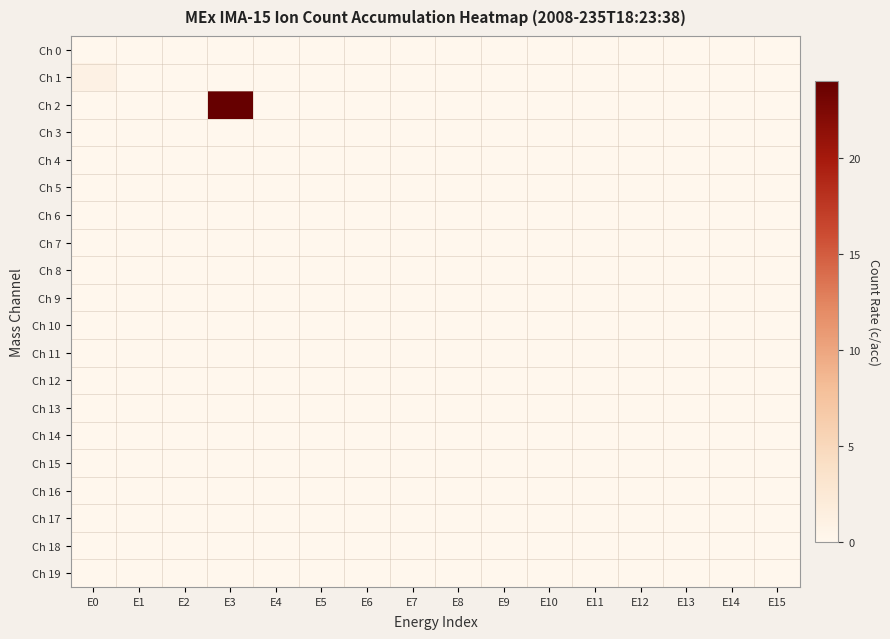

Reading left to right, what are all the values shown in this chart?

Ch 0: E0=0	E1=0	E2=0	E3=0	E4=0	E5=0	E6=0	E7=0	E8=0	E9=0	E10=0	E11=0	E12=0	E13=0	E14=0	E15=0
Ch 1: E0=1	E1=0	E2=0	E3=0	E4=0	E5=0	E6=0	E7=0	E8=0	E9=0	E10=0	E11=0	E12=0	E13=0	E14=0	E15=0
Ch 2: E0=0	E1=0	E2=0	E3=24	E4=0	E5=0	E6=0	E7=0	E8=0	E9=0	E10=0	E11=0	E12=0	E13=0	E14=0	E15=0
Ch 3: E0=0	E1=0	E2=0	E3=0	E4=0	E5=0	E6=0	E7=0	E8=0	E9=0	E10=0	E11=0	E12=0	E13=0	E14=0	E15=0
Ch 4: E0=0	E1=0	E2=0	E3=0	E4=0	E5=0	E6=0	E7=0	E8=0	E9=0	E10=0	E11=0	E12=0	E13=0	E14=0	E15=0
Ch 5: E0=0	E1=0	E2=0	E3=0	E4=0	E5=0	E6=0	E7=0	E8=0	E9=0	E10=0	E11=0	E12=0	E13=0	E14=0	E15=0
Ch 6: E0=0	E1=0	E2=0	E3=0	E4=0	E5=0	E6=0	E7=0	E8=0	E9=0	E10=0	E11=0	E12=0	E13=0	E14=0	E15=0
Ch 7: E0=0	E1=0	E2=0	E3=0	E4=0	E5=0	E6=0	E7=0	E8=0	E9=0	E10=0	E11=0	E12=0	E13=0	E14=0	E15=0
Ch 8: E0=0	E1=0	E2=0	E3=0	E4=0	E5=0	E6=0	E7=0	E8=0	E9=0	E10=0	E11=0	E12=0	E13=0	E14=0	E15=0
Ch 9: E0=0	E1=0	E2=0	E3=0	E4=0	E5=0	E6=0	E7=0	E8=0	E9=0	E10=0	E11=0	E12=0	E13=0	E14=0	E15=0
Ch 10: E0=0	E1=0	E2=0	E3=0	E4=0	E5=0	E6=0	E7=0	E8=0	E9=0	E10=0	E11=0	E12=0	E13=0	E14=0	E15=0
Ch 11: E0=0	E1=0	E2=0	E3=0	E4=0	E5=0	E6=0	E7=0	E8=0	E9=0	E10=0	E11=0	E12=0	E13=0	E14=0	E15=0
Ch 12: E0=0	E1=0	E2=0	E3=0	E4=0	E5=0	E6=0	E7=0	E8=0	E9=0	E10=0	E11=0	E12=0	E13=0	E14=0	E15=0
Ch 13: E0=0	E1=0	E2=0	E3=0	E4=0	E5=0	E6=0	E7=0	E8=0	E9=0	E10=0	E11=0	E12=0	E13=0	E14=0	E15=0
Ch 14: E0=0	E1=0	E2=0	E3=0	E4=0	E5=0	E6=0	E7=0	E8=0	E9=0	E10=0	E11=0	E12=0	E13=0	E14=0	E15=0
Ch 15: E0=0	E1=0	E2=0	E3=0	E4=0	E5=0	E6=0	E7=0	E8=0	E9=0	E10=0	E11=0	E12=0	E13=0	E14=0	E15=0
Ch 16: E0=0	E1=0	E2=0	E3=0	E4=0	E5=0	E6=0	E7=0	E8=0	E9=0	E10=0	E11=0	E12=0	E13=0	E14=0	E15=0
Ch 17: E0=0	E1=0	E2=0	E3=0	E4=0	E5=0	E6=0	E7=0	E8=0	E9=0	E10=0	E11=0	E12=0	E13=0	E14=0	E15=0
Ch 18: E0=0	E1=0	E2=0	E3=0	E4=0	E5=0	E6=0	E7=0	E8=0	E9=0	E10=0	E11=0	E12=0	E13=0	E14=0	E15=0
Ch 19: E0=0	E1=0	E2=0	E3=0	E4=0	E5=0	E6=0	E7=0	E8=0	E9=0	E10=0	E11=0	E12=0	E13=0	E14=0	E15=0